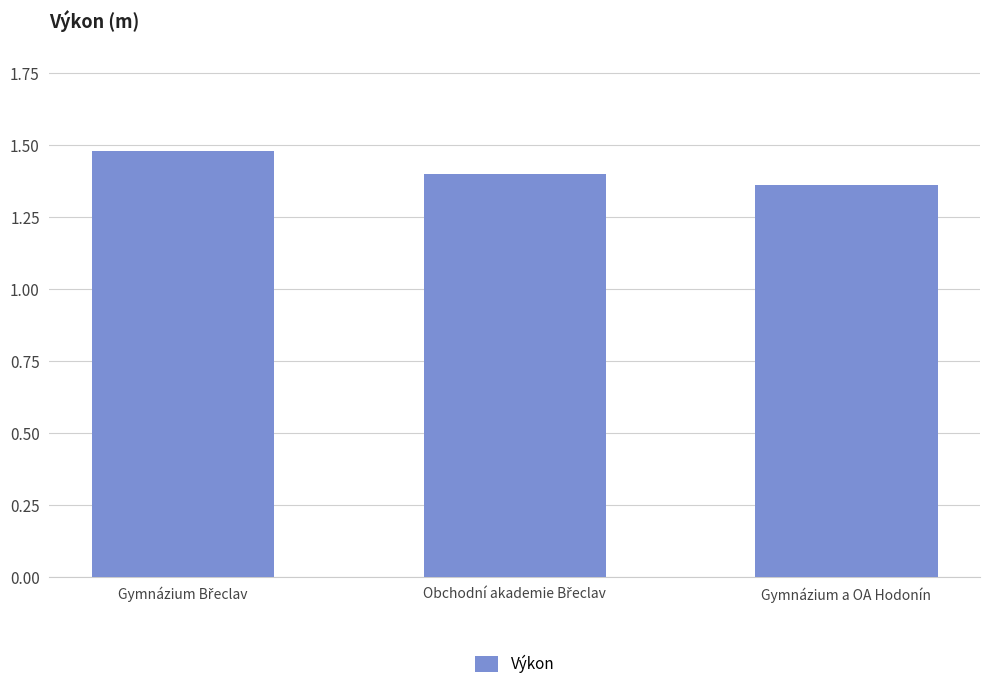

Does the chart contain stacked bars?

No